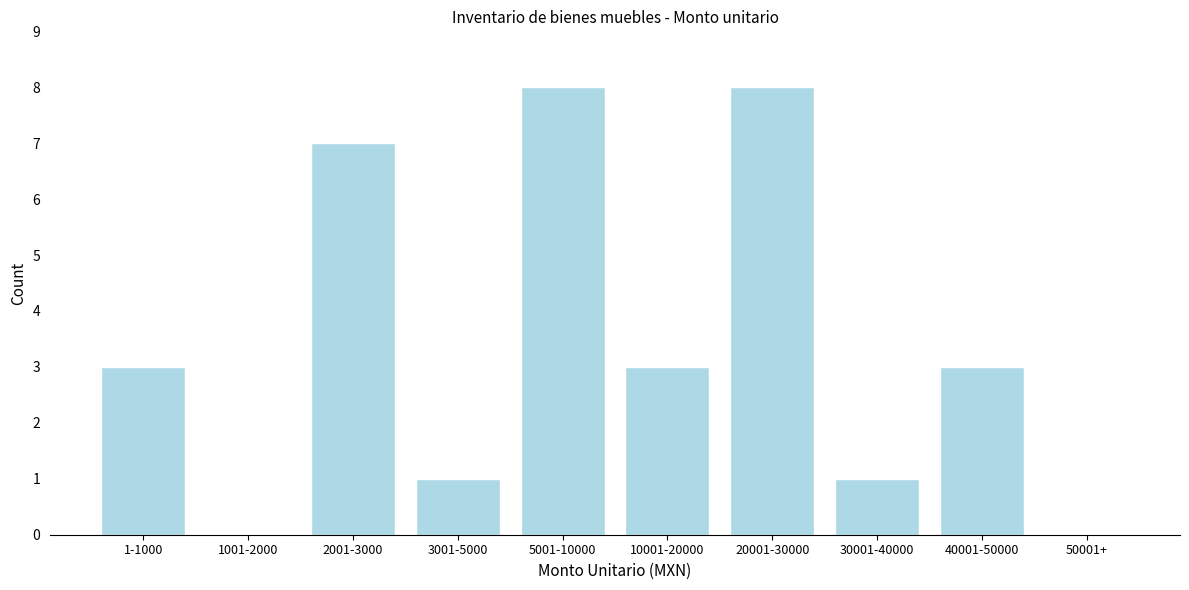

Reading left to right, transcribe all the data shown in this chart.

1-1000=3	1001-2000=0	2001-3000=7	3001-5000=1	5001-10000=8	10001-20000=3	20001-30000=8	30001-40000=1	40001-50000=3	50001+=0